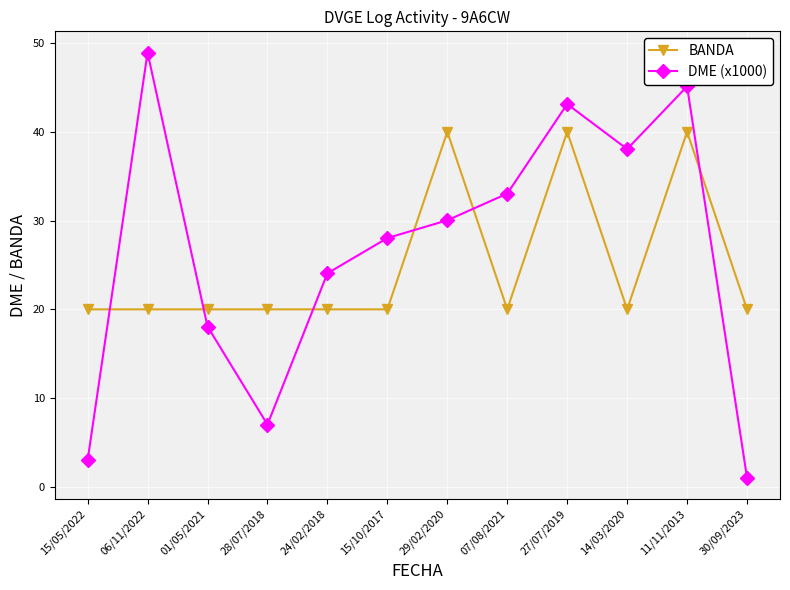

The value of DME (x1000) at 11/11/2013 is 45.1. True or false?

True